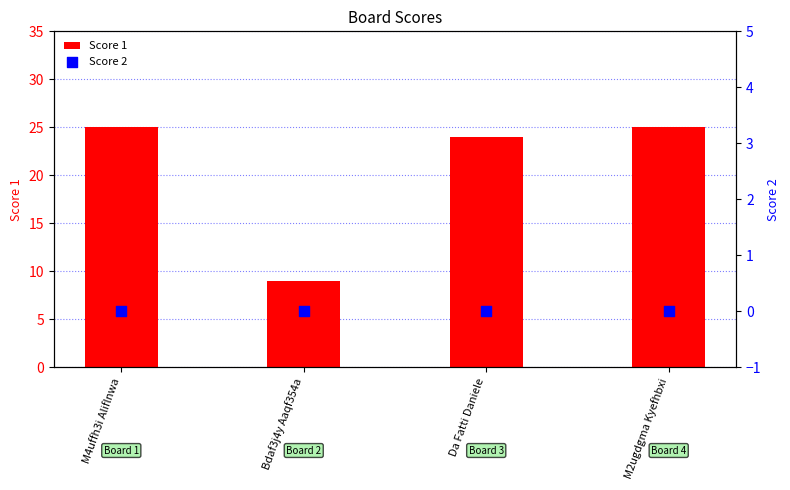

Which series has the largest total across all categories?

Score 1